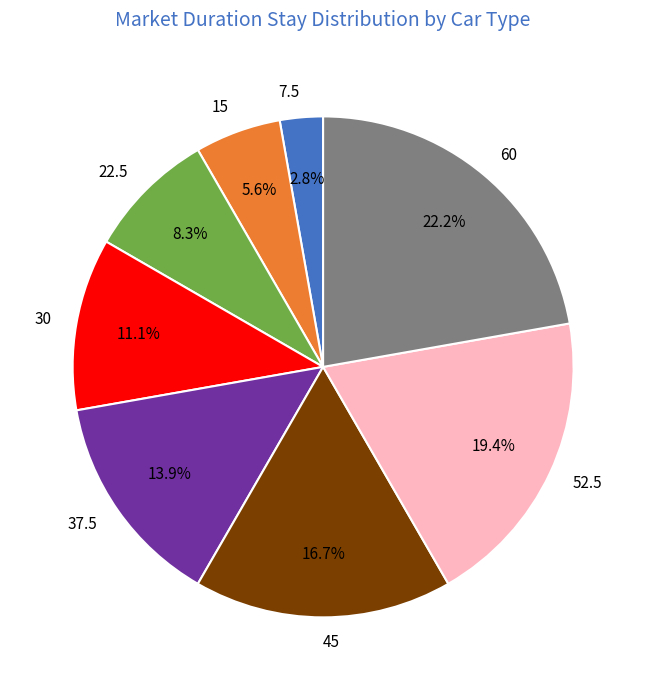

To the nearest percent, what percentage of the pie is 30?

11%